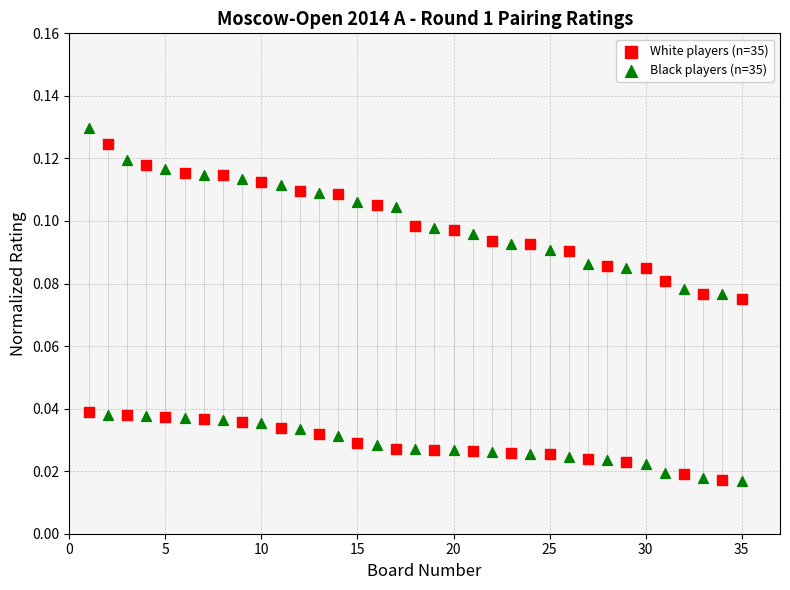

What is the X range (max minus min) for the scatter plot?

34.0